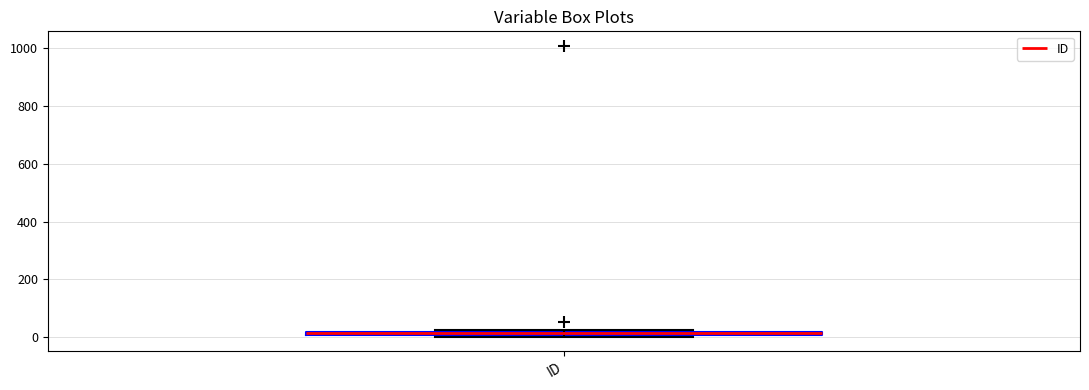

Where is the lower edge of the box for ID on the y-axis? The values are not printed on the chart, so give them approximately, as read against the axis.

0